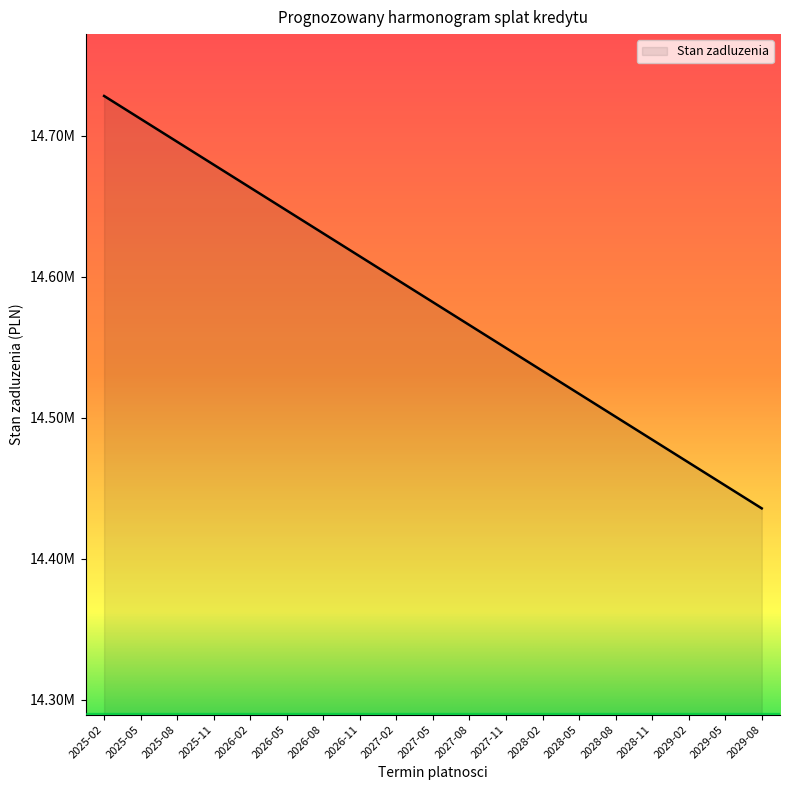

What is the difference between the maximum and minimum values?

292500.0